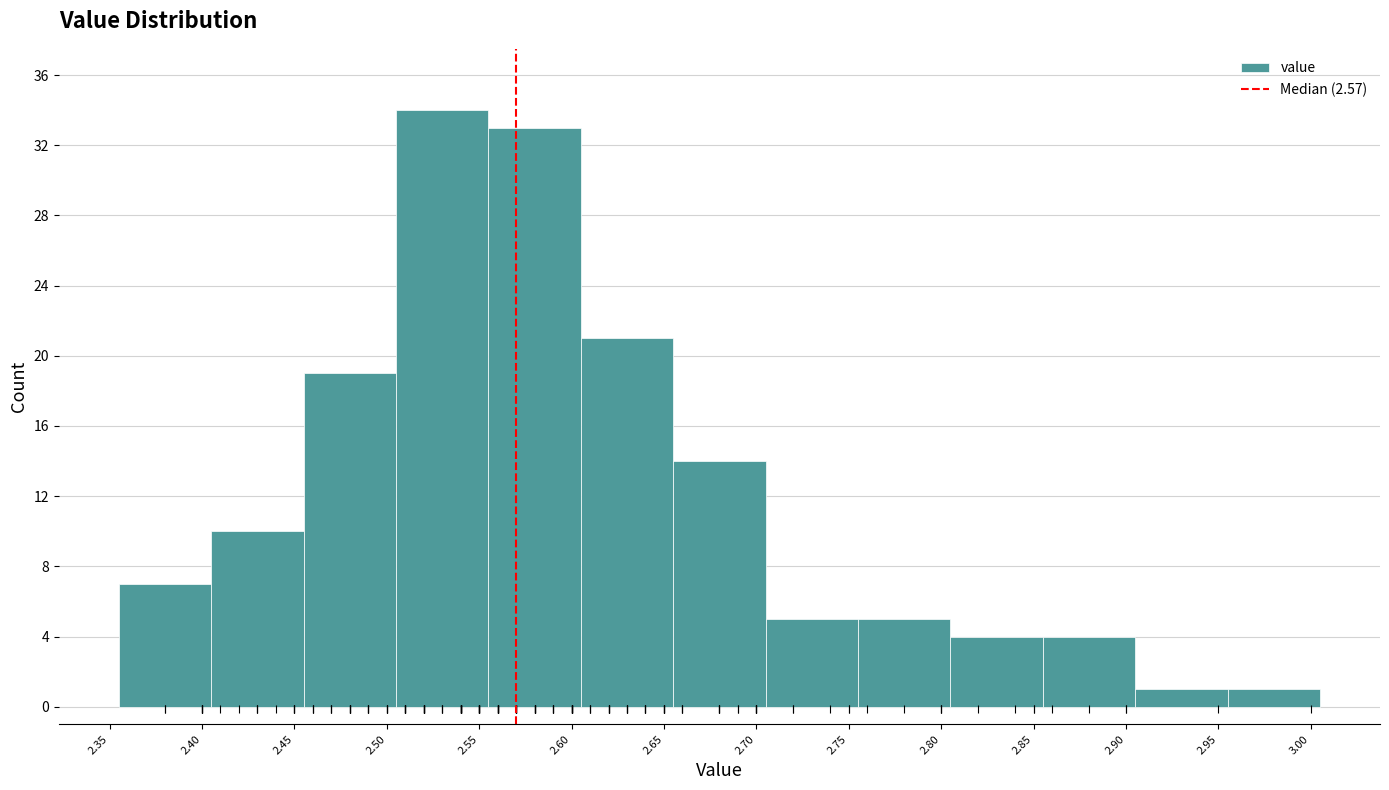

Reading left to right, list every bar in this chart as the range it spans on the x-axis followed by its height. The values are not printed on the chart, so give them approximately, as read against the axis.

2.355 to 2.405: 7
2.405 to 2.455: 10
2.455 to 2.505: 19
2.505 to 2.555: 34
2.555 to 2.605: 33
2.605 to 2.655: 21
2.655 to 2.705: 14
2.705 to 2.755: 5
2.755 to 2.805: 5
2.805 to 2.855: 4
2.855 to 2.905: 4
2.905 to 2.955: 1
2.955 to 3.005: 1